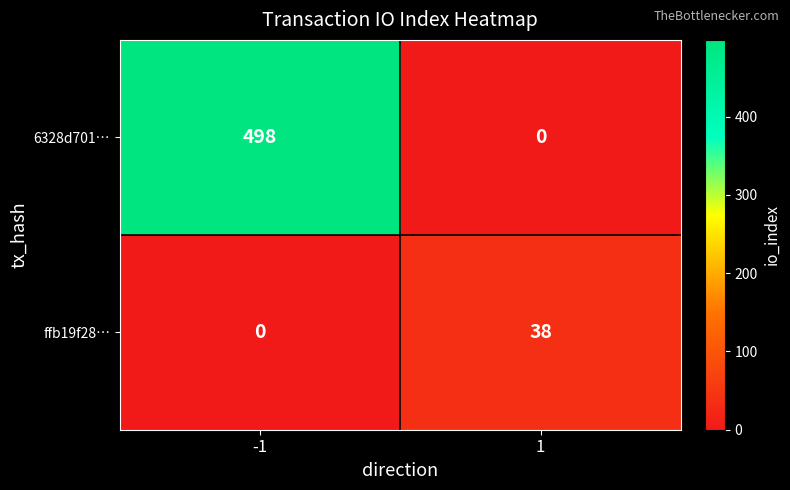

List the series in order of their overall mean, highest first.

6328d701…, ffb19f28…